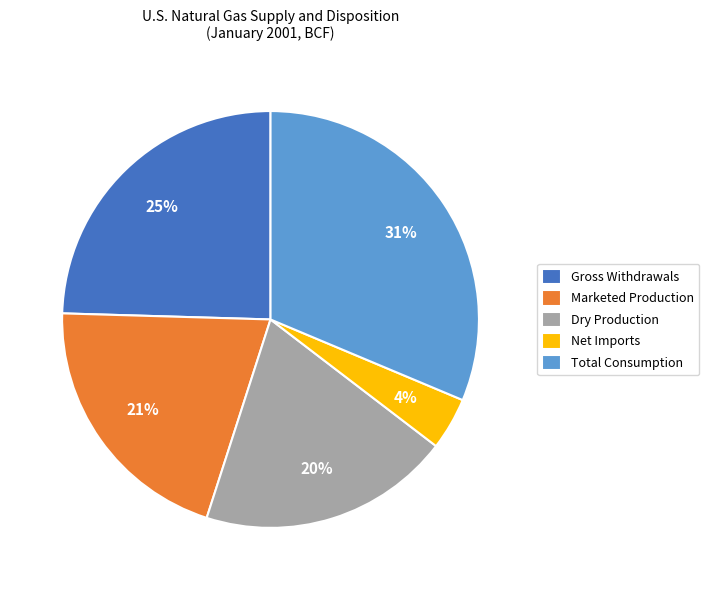

To the nearest percent, what percentage of the pie is Total Consumption?

31%